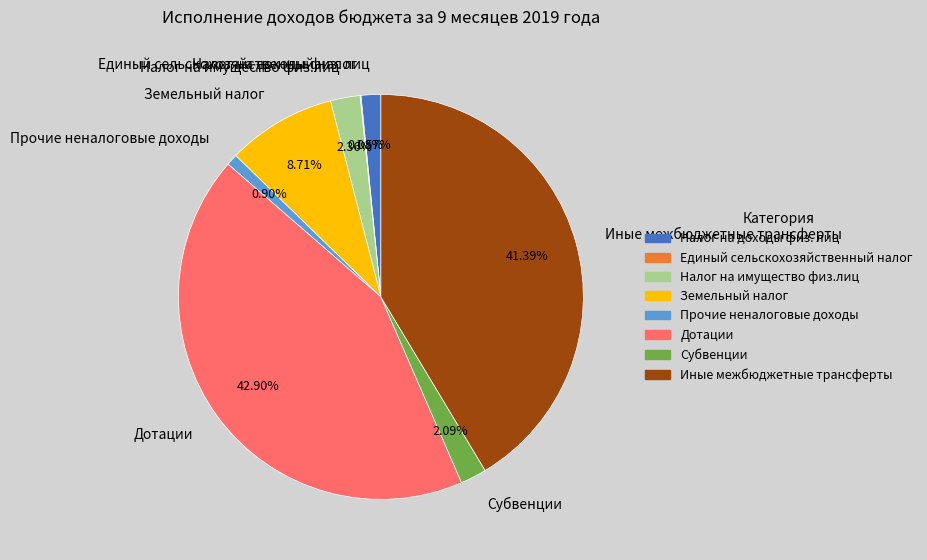

To the nearest percent, what percentage of the pie is Дотации?

43%